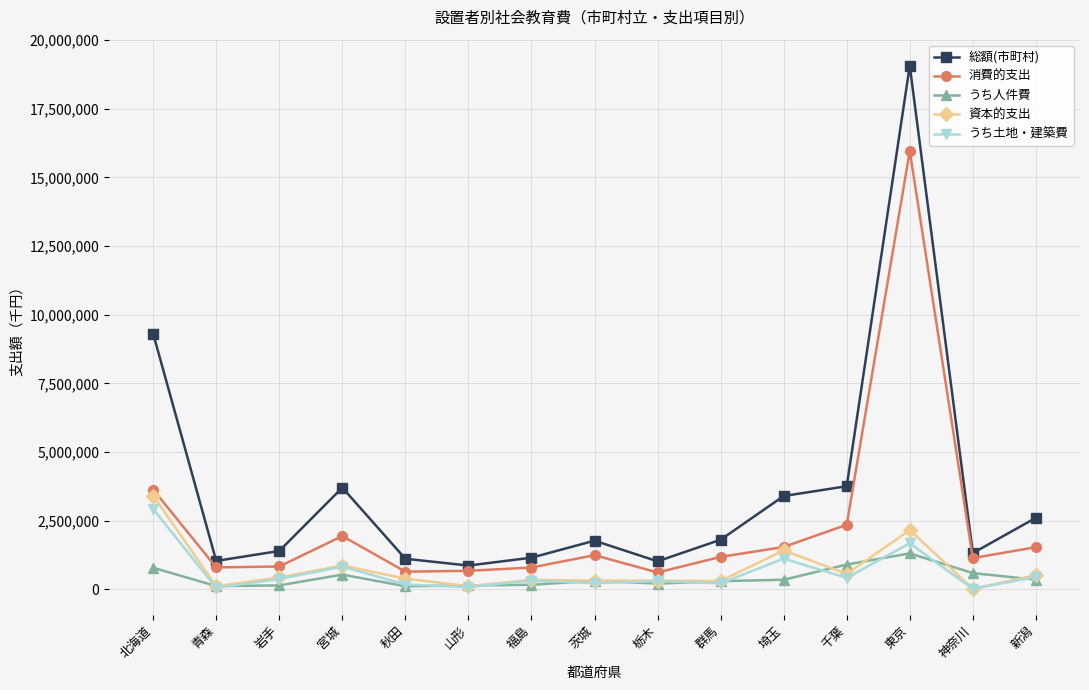

What are all the series names shown in the legend?

総額(市町村), 消費的支出, うち人件費, 資本的支出, うち土地・建築費